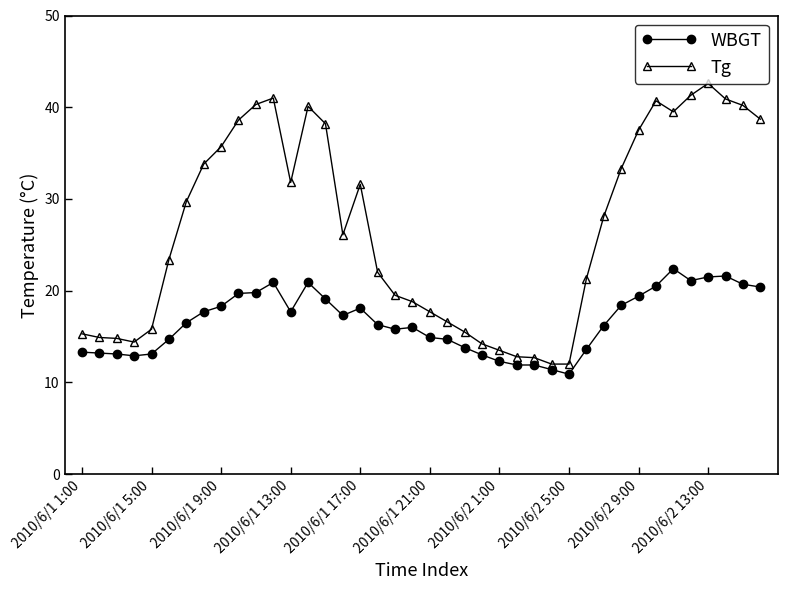

True or false: WBGT has more than 1 points higher than both neighbors.

True